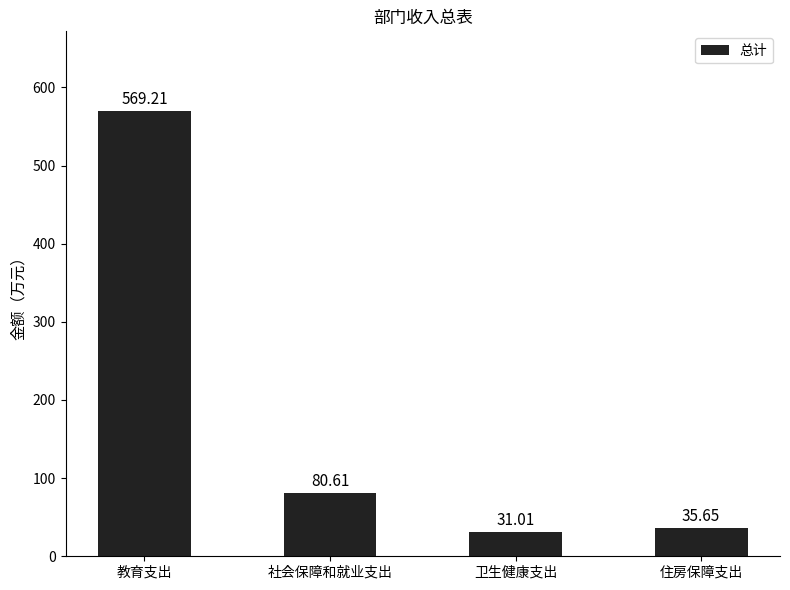

At which category does the chart reach its peak across all series?

教育支出